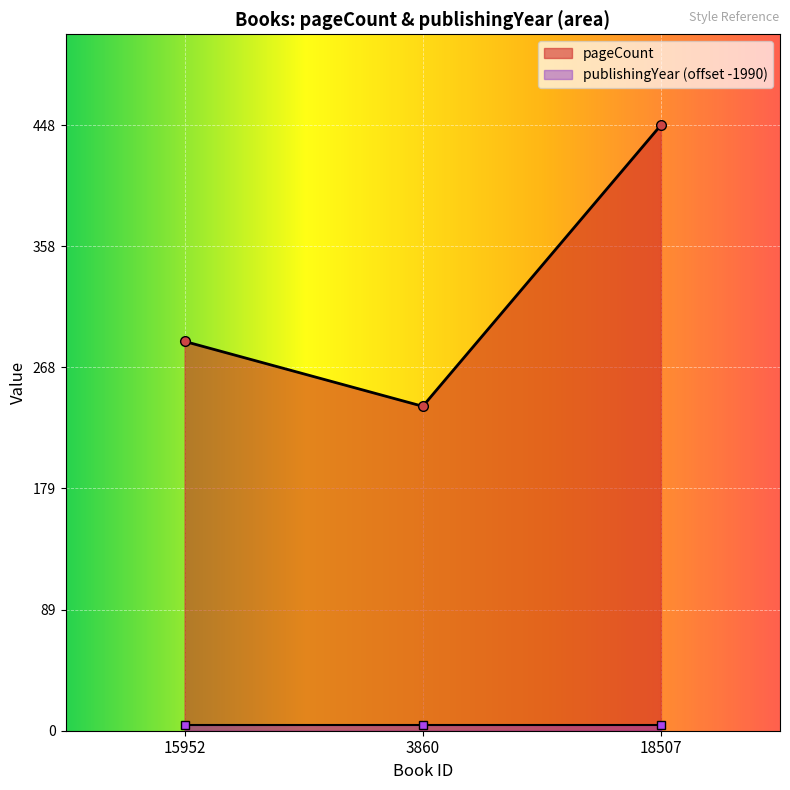

What is the value of the 1st point from the left?

288